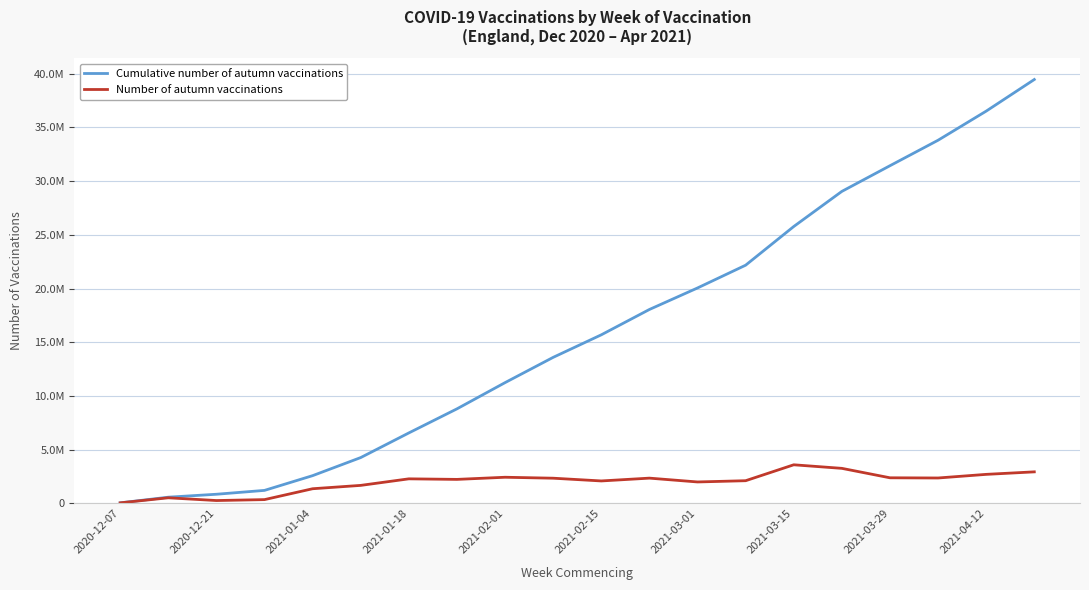

Rank the series by their maximum value, from lowest to highest.

Number of autumn vaccinations, Cumulative number of autumn vaccinations